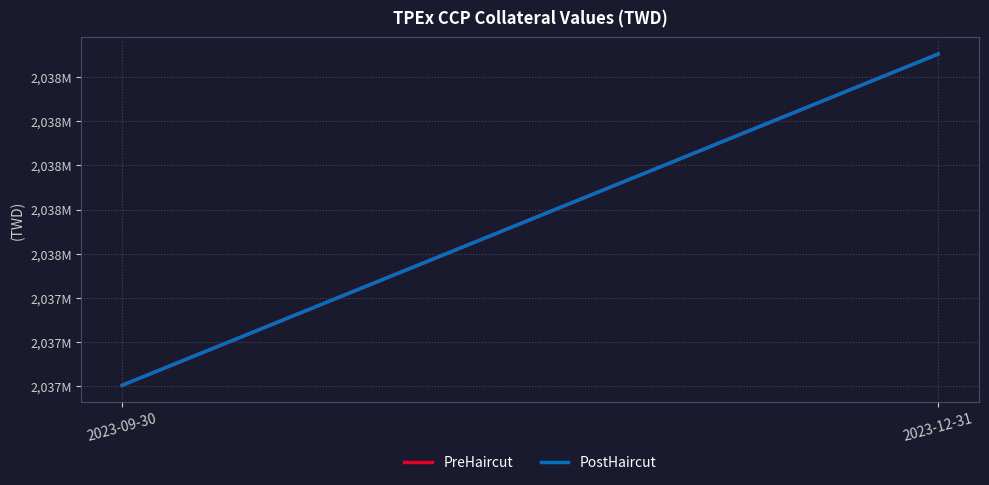

Is this an area chart (filled region under the line)?

No